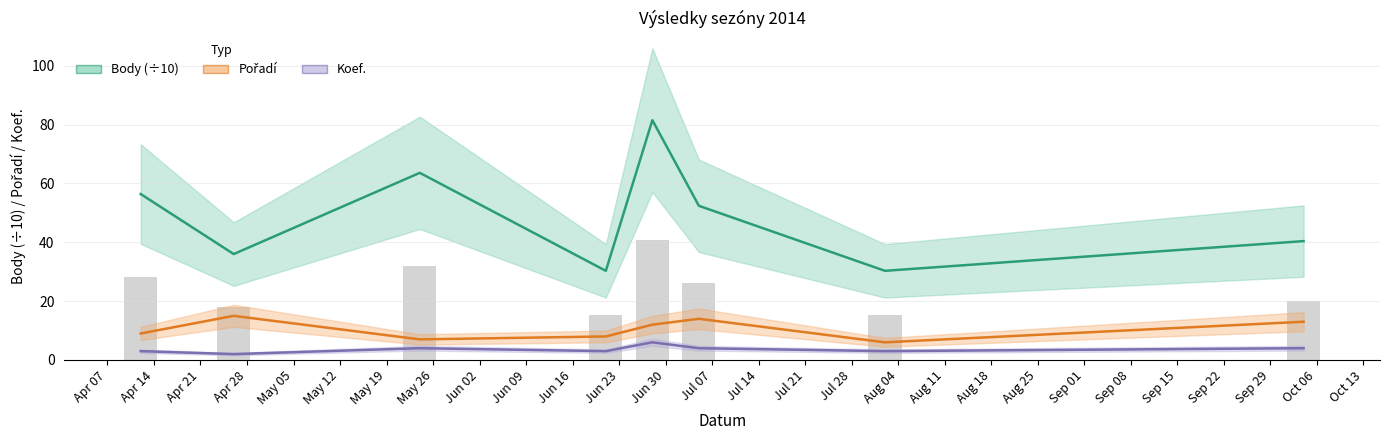

How many values in the Pořadí series are below 12?

4